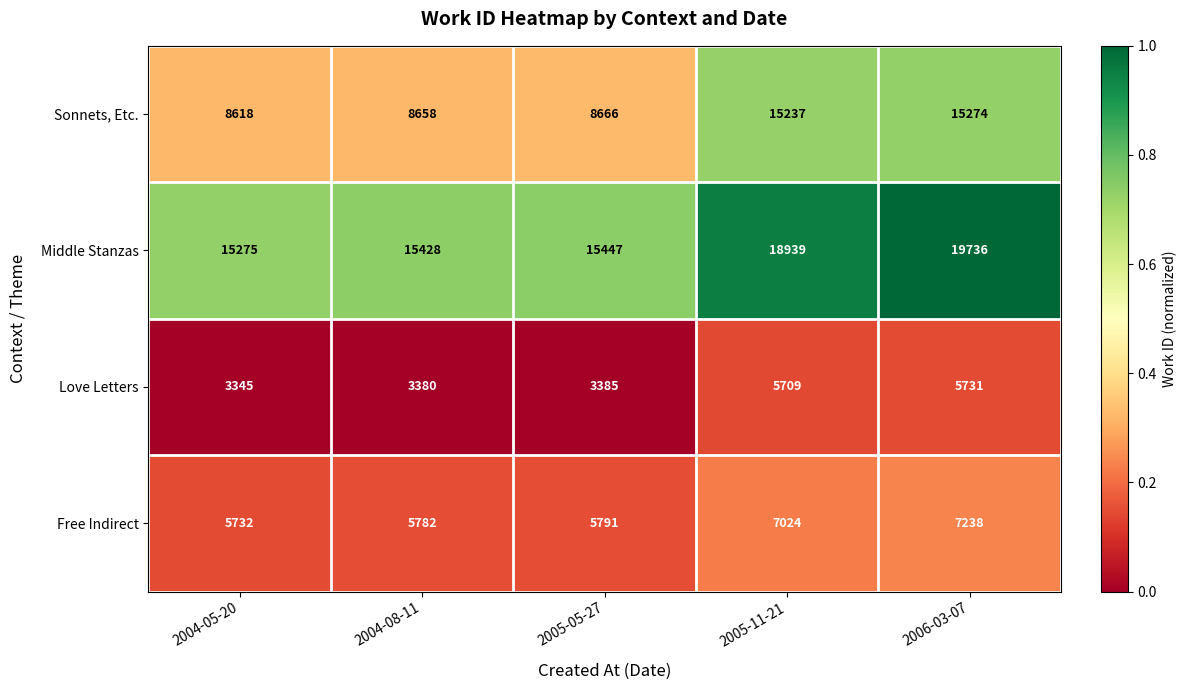

Reading left to right, what are all the values shown in this chart?

Sonnets, Etc.: 2004-05-20=8618	2004-08-11=8658	2005-05-27=8666	2005-11-21=15237	2006-03-07=15274
Middle Stanzas: 2004-05-20=15275	2004-08-11=15428	2005-05-27=15447	2005-11-21=18939	2006-03-07=19736
Love Letters: 2004-05-20=3345	2004-08-11=3380	2005-05-27=3385	2005-11-21=5709	2006-03-07=5731
Free Indirect: 2004-05-20=5732	2004-08-11=5782	2005-05-27=5791	2005-11-21=7024	2006-03-07=7238